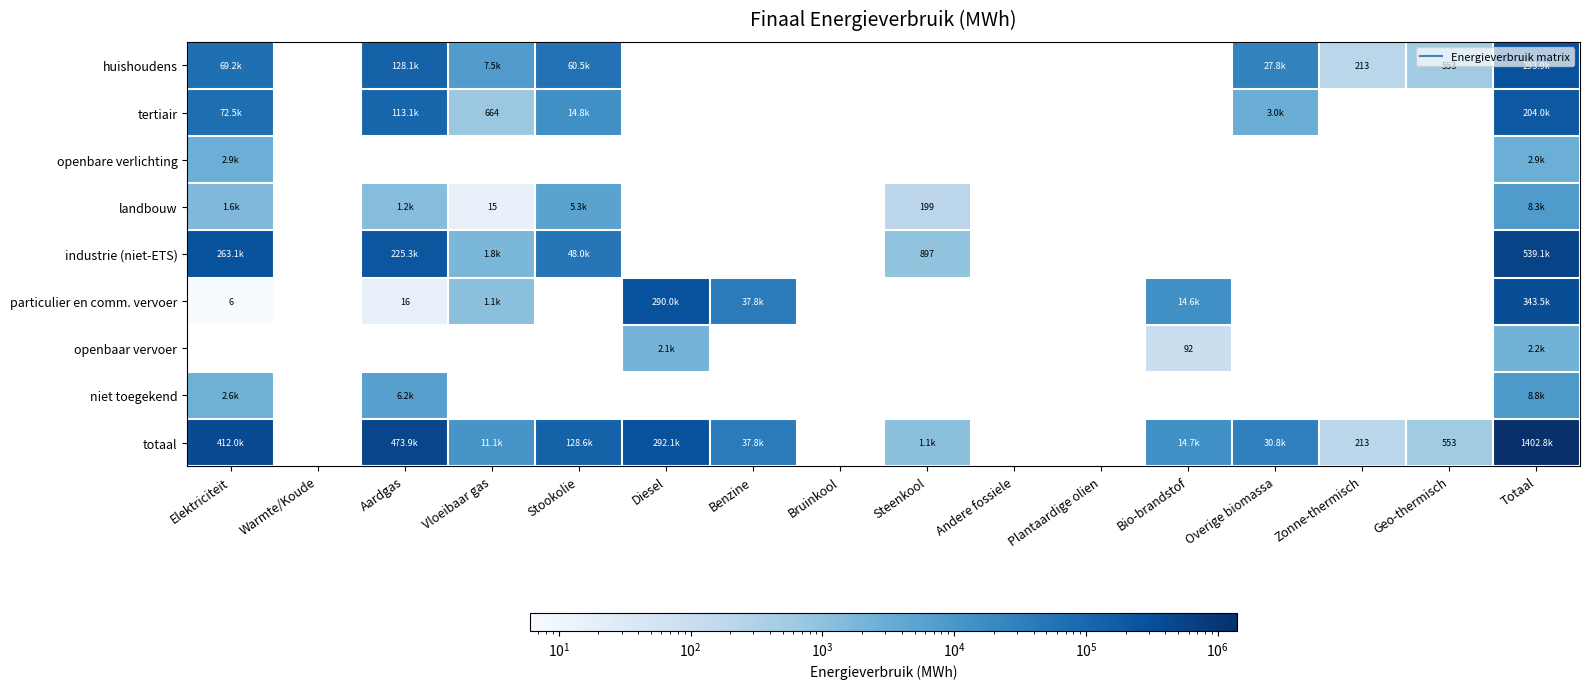

Which series has the largest range (max minus min)?

totaal